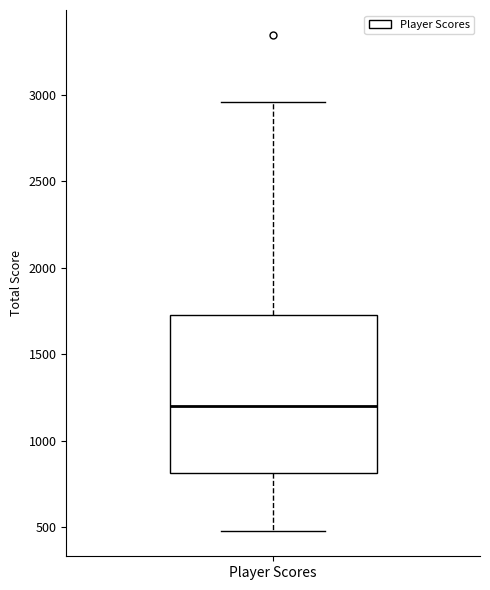

Where is the upper edge of the box for Player Scores on the y-axis? The values are not printed on the chart, so give them approximately, as read against the axis.

1700